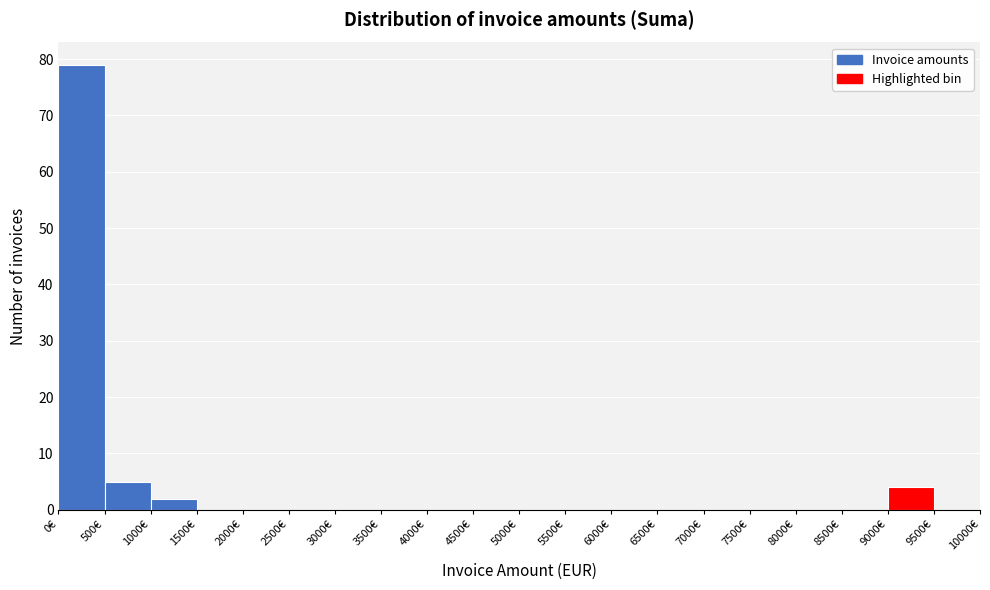

Which range on the x-axis has the tallest bar?

0 to 500